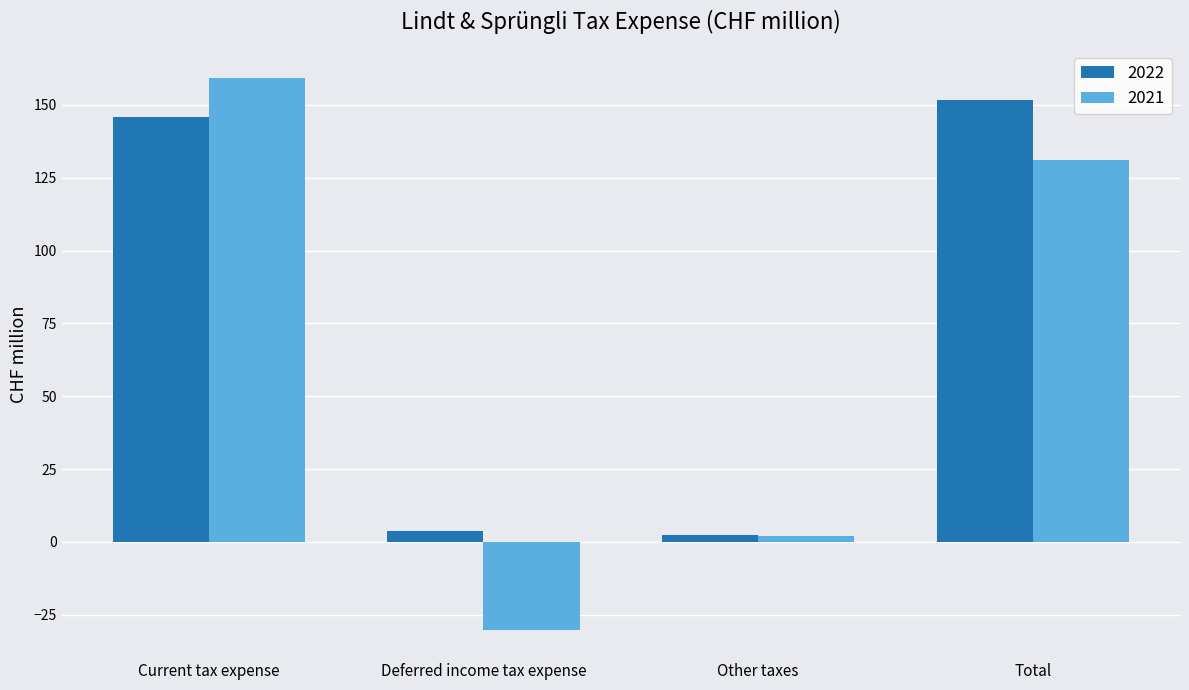

What is the average value of the 2021 series?

65.6